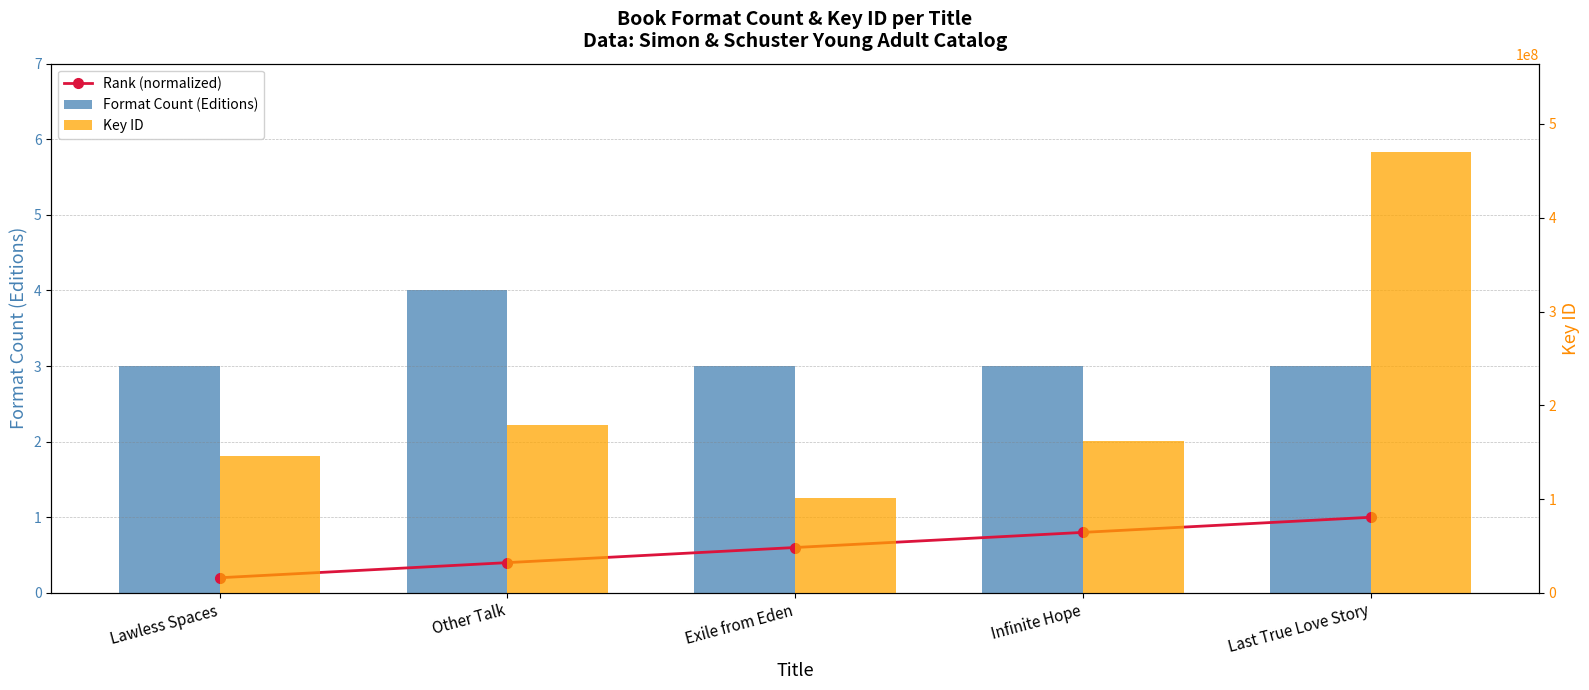

Rank the series by their maximum value, from highest to lowest.

Key ID, Format Count (Editions), Rank (normalized)